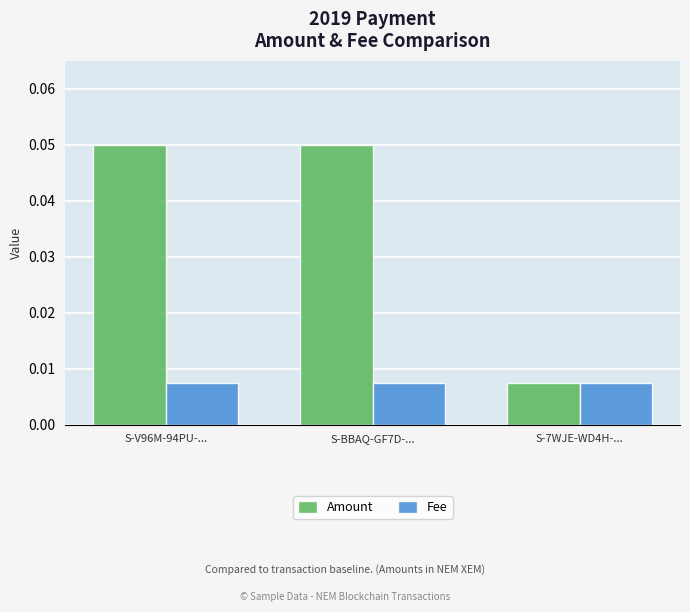

Where is Amount nearest to the value 0?

S-7WJE-WD4H-...